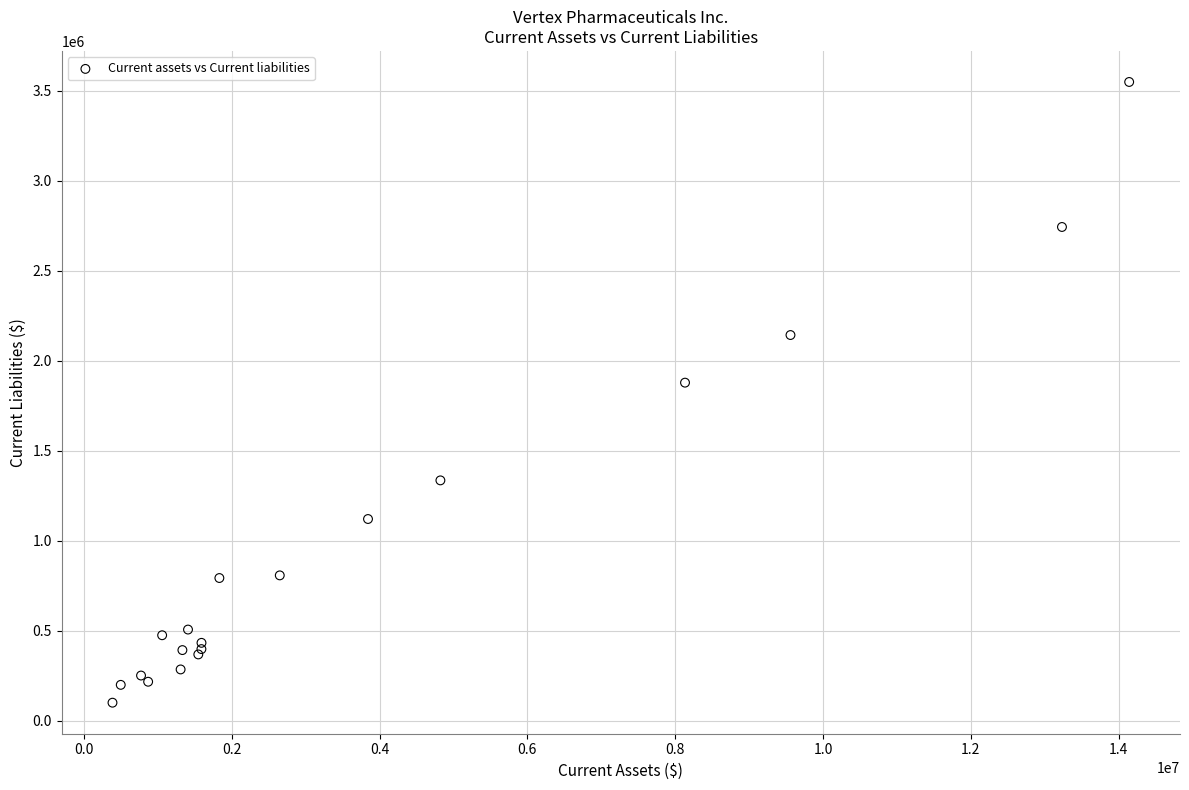

What Y value in the scatter plot is closest to 1823821?

1877533